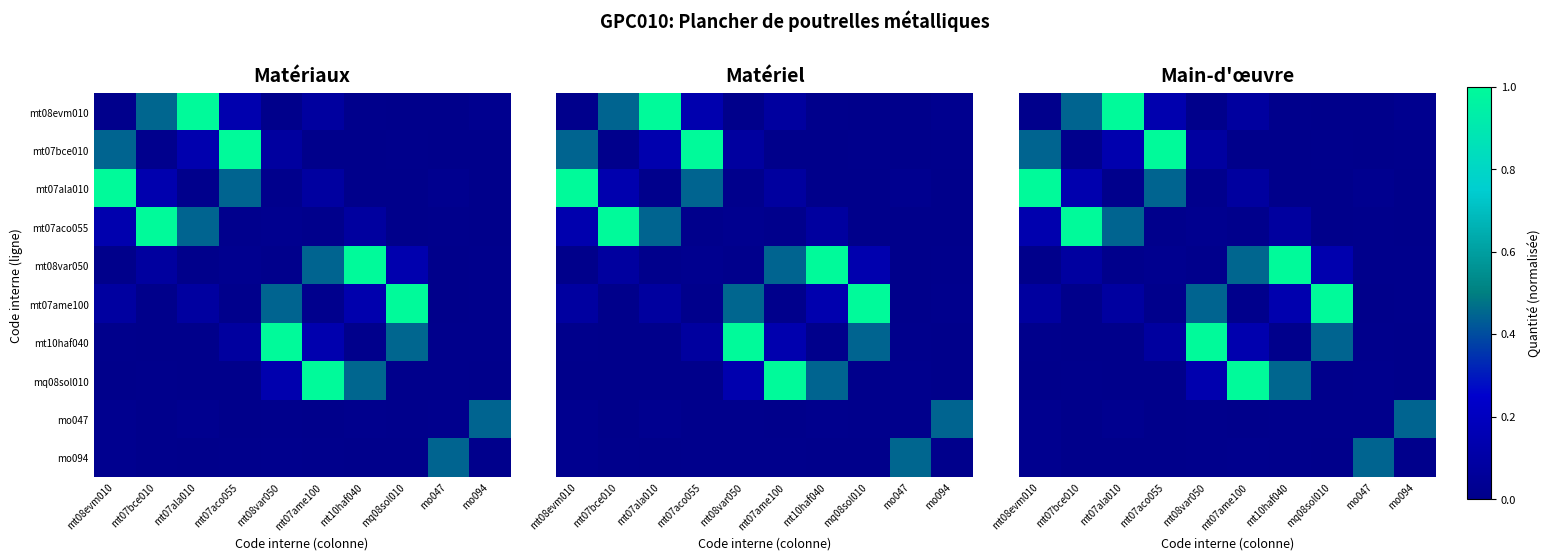

What is the spread (max minus min) of values at mt08evm010?

1.0